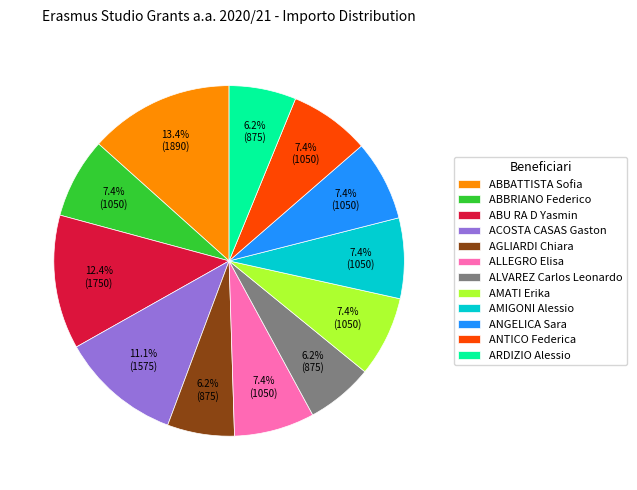

Which has a higher value, ALVAREZ Carlos Leonardo or AMATI Erika?

AMATI Erika